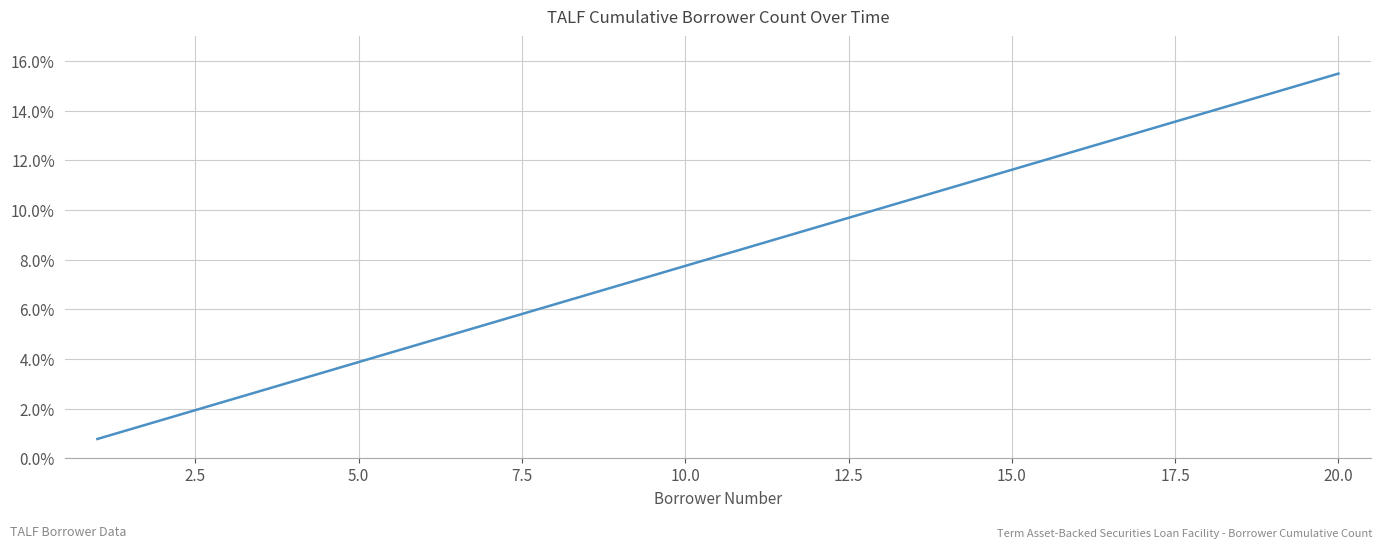

What is the smallest value displayed?

0.8